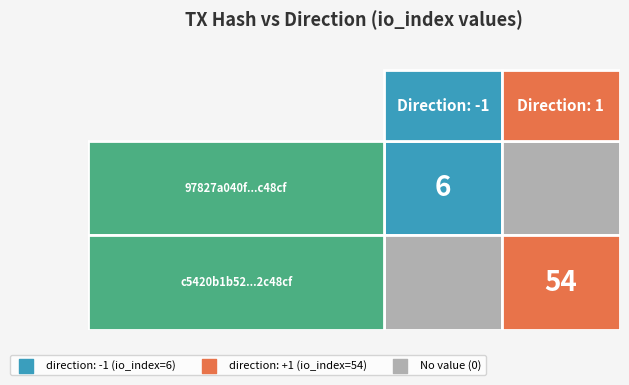

What is the maximum value shown in the chart?

54